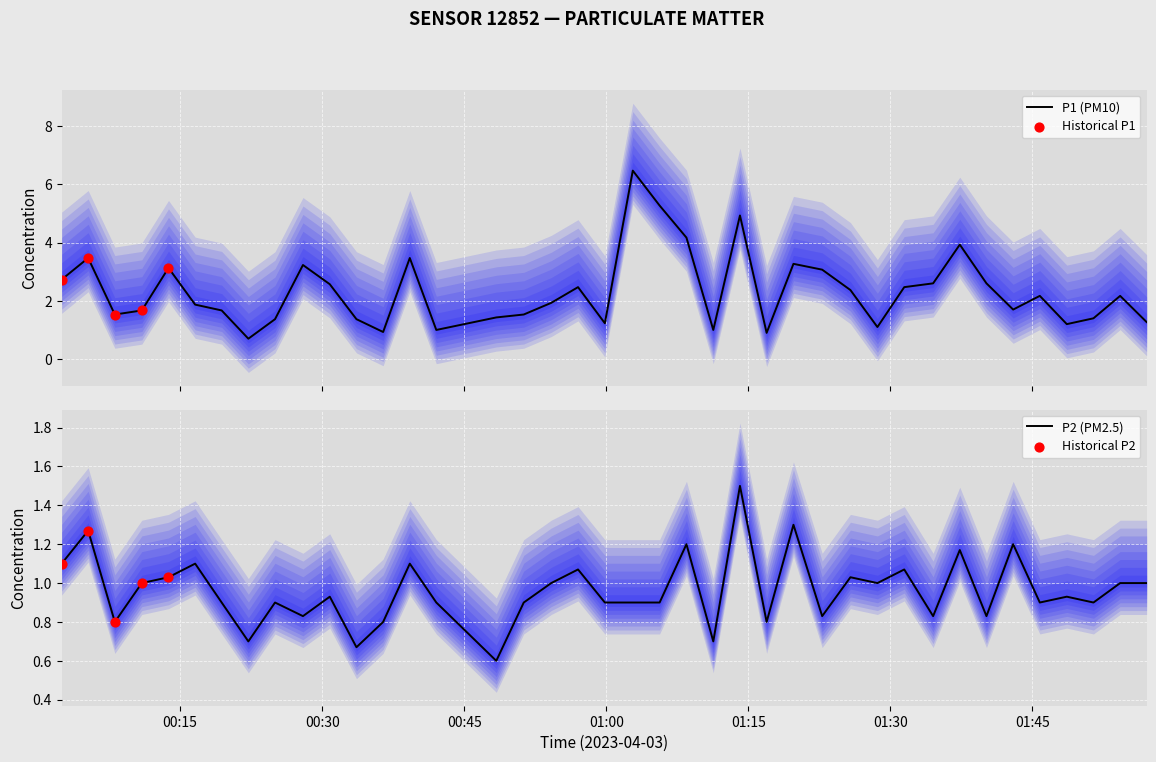

Is the value of P2 at 27 greater than the value of P1 at 24?

No